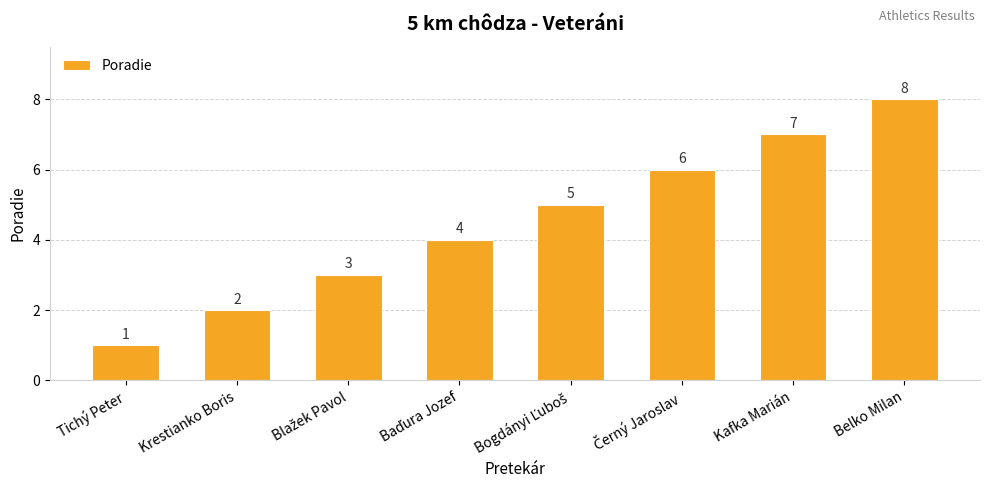

What value does the data have at Belko Milan?

8